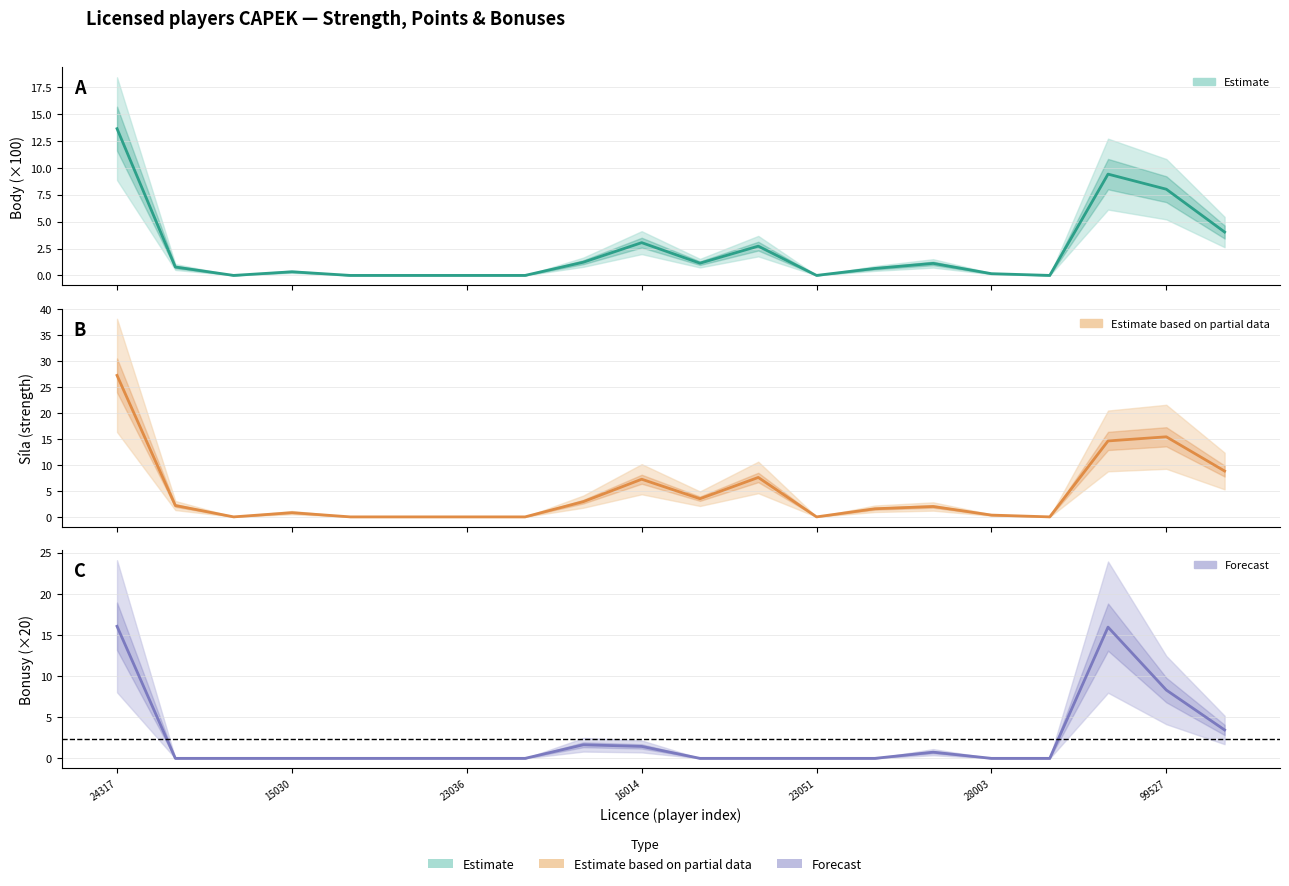

Which series has the largest total across all categories?

sila